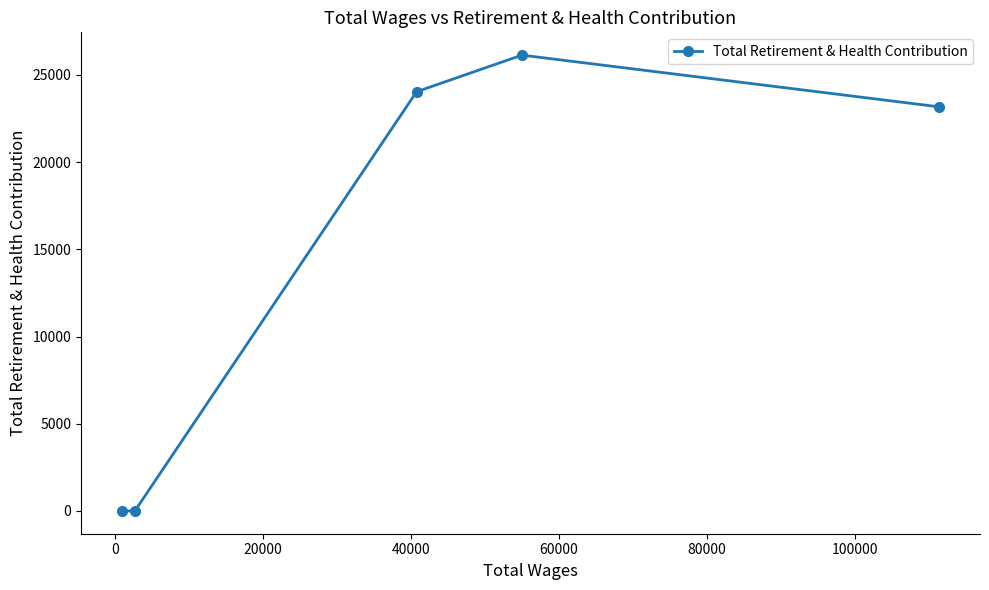

What is the maximum value shown in the chart?

26136